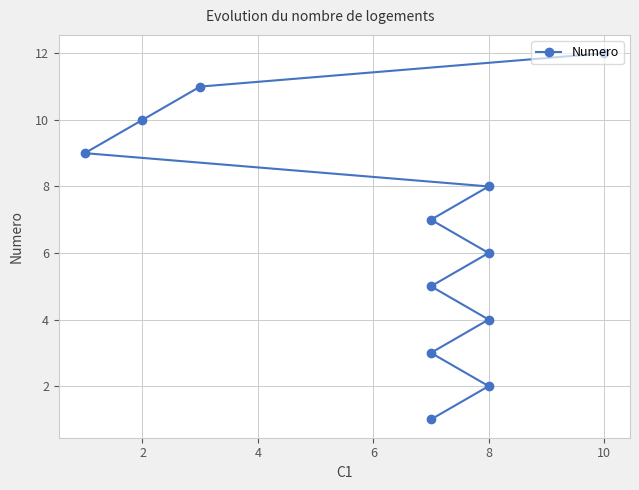

True or false: the data has more than 2 interior local peaks.

False